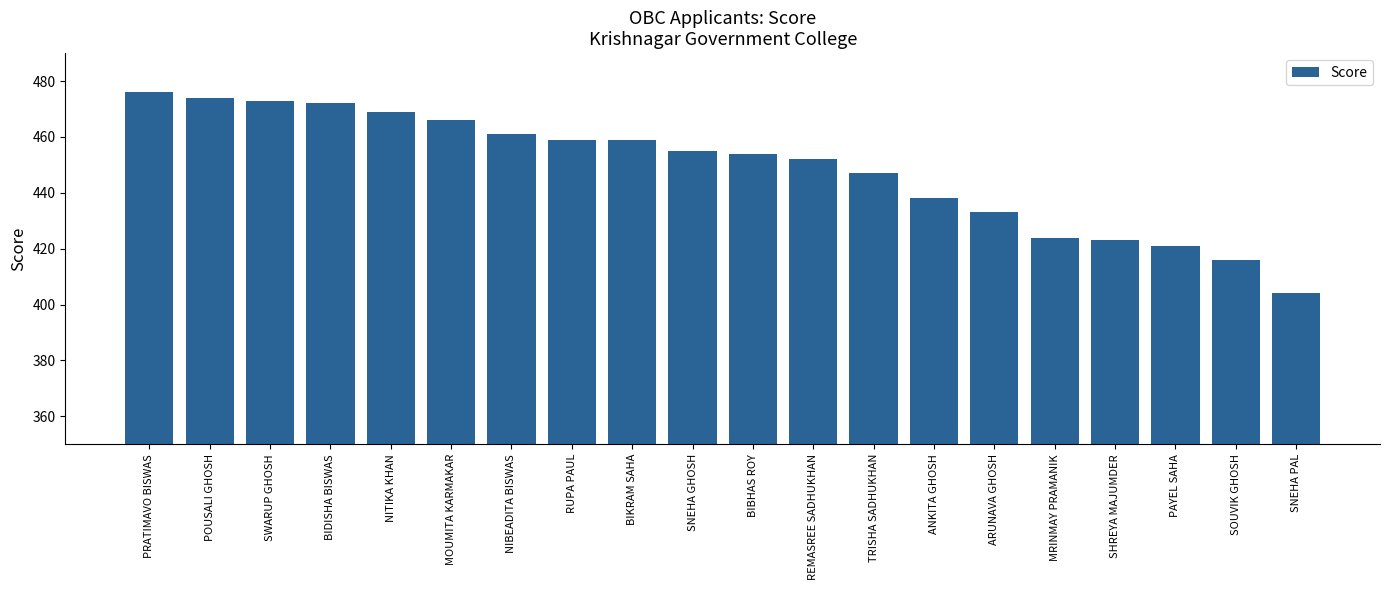

What is the average value?

449